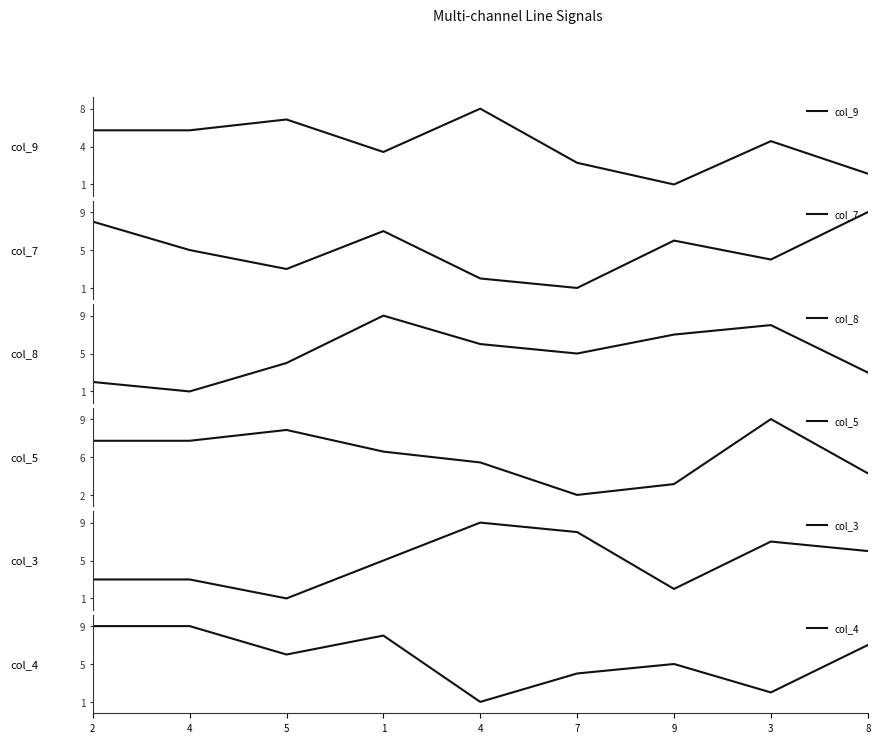

Reading left to right, transcribe all the data shown in this chart.

col_9: 6	6	7	4	8	3	1	5	2
col_7: 8	5	3	7	2	1	6	4	9
col_8: 2	1	4	9	6	5	7	8	3
col_5: 7	7	8	6	5	2	3	9	4
col_3: 3	3	1	5	9	8	2	7	6
col_4: 9	9	6	8	1	4	5	2	7